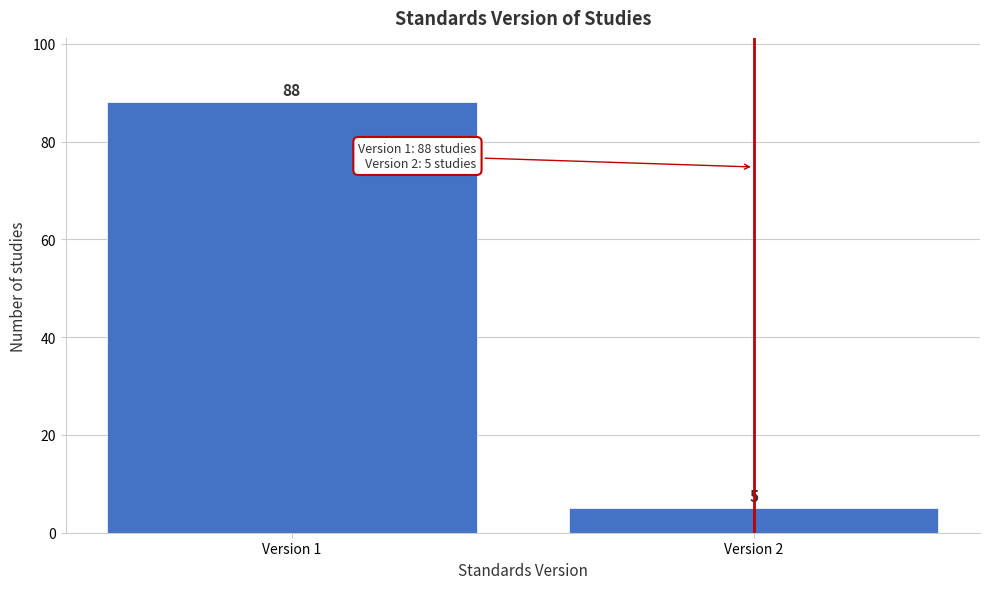

Reading left to right, list all the values displayed in this chart.

Version 1=88	Version 2=5